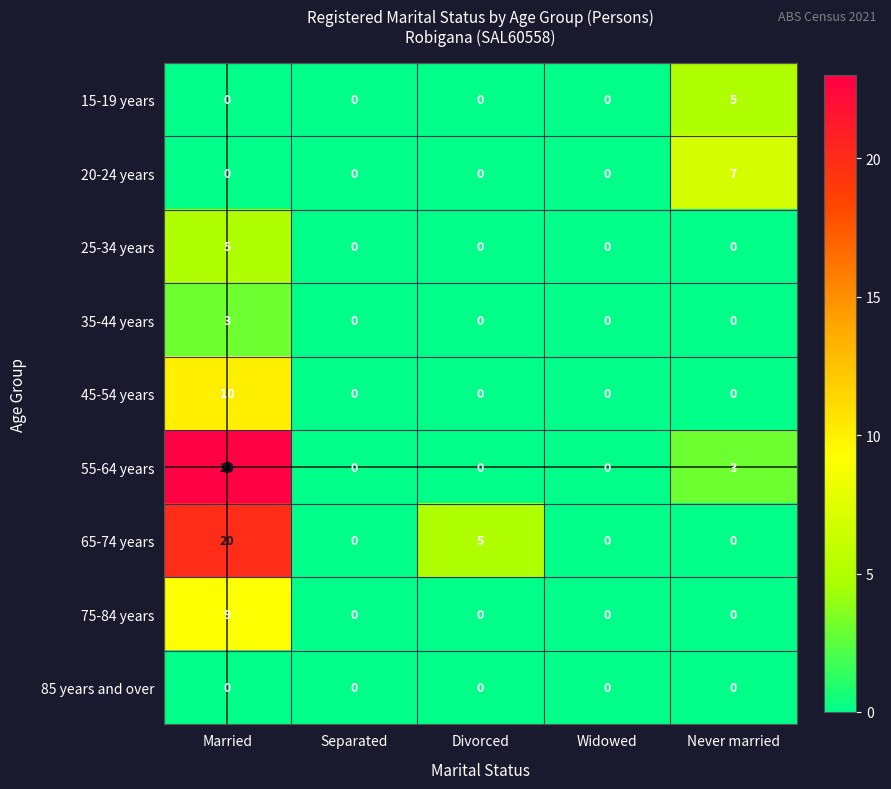

What is the sum of all 20-24 years values?

7